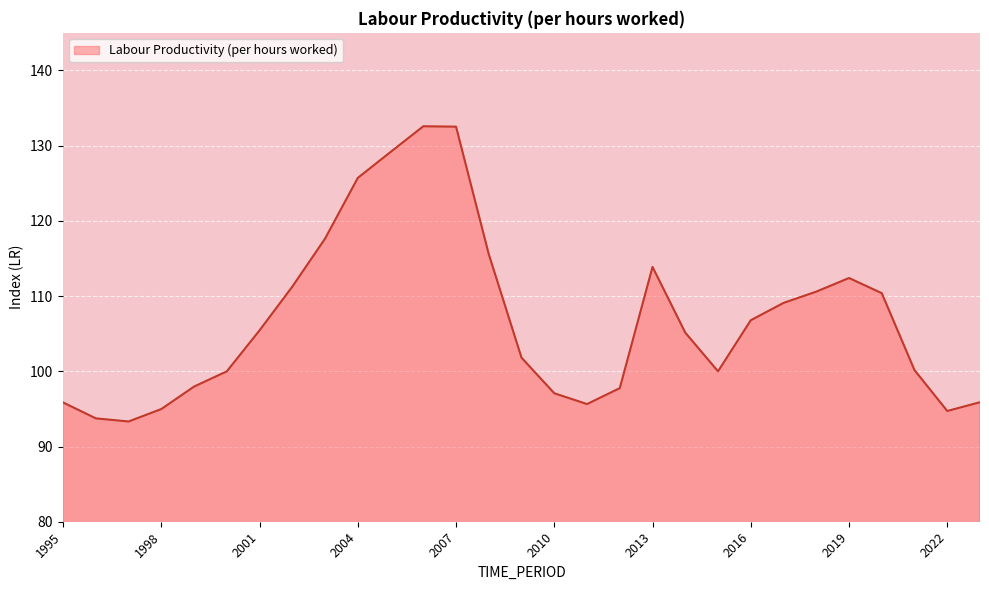

What is the difference between the maximum and minimum values?

39.2